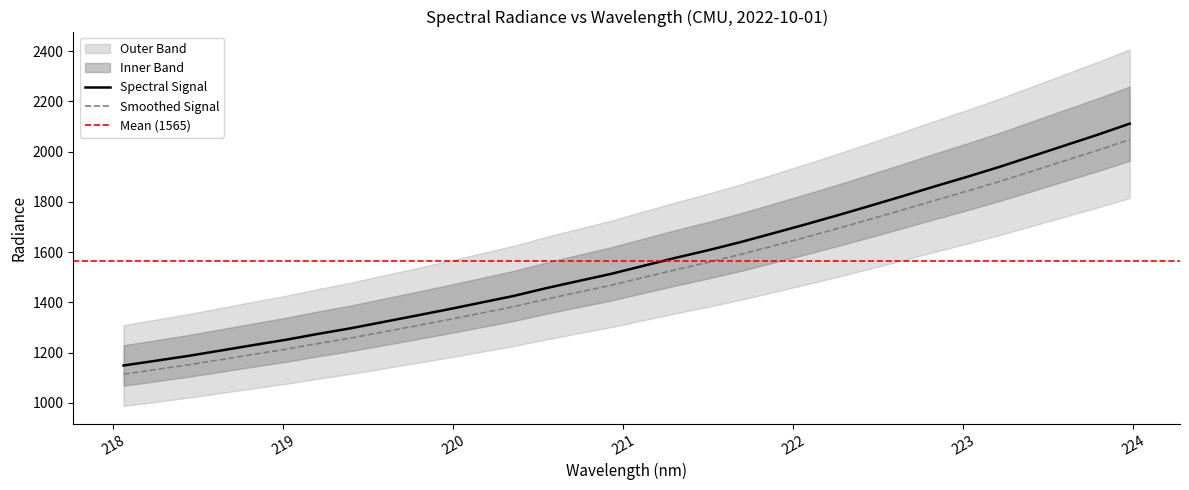

True or false: Smoothed Signal and Spectral Signal intersect in this chart.

False